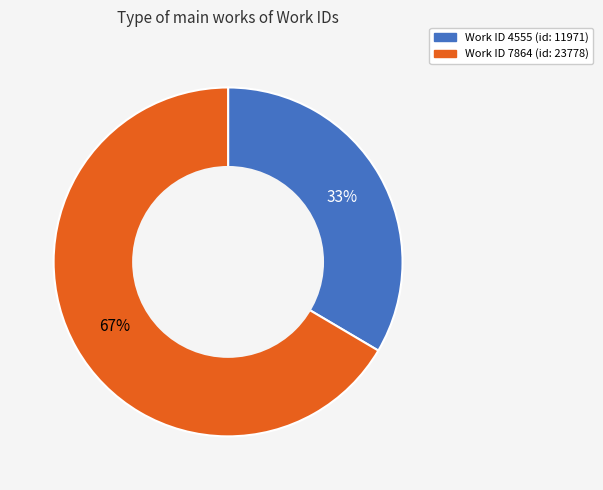

Is there a majority slice in this chart?

Yes